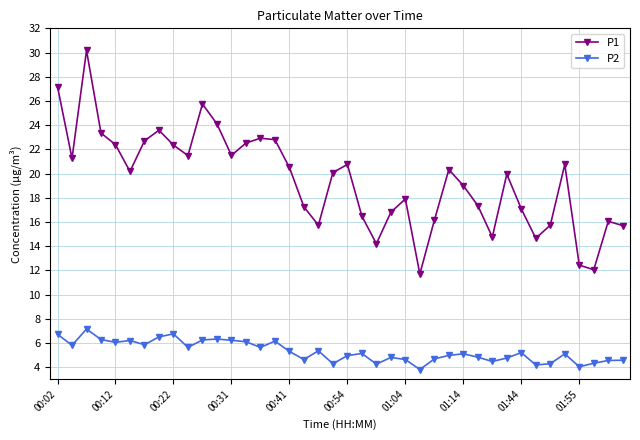

At how many categories does at least one series exceed 21?

15